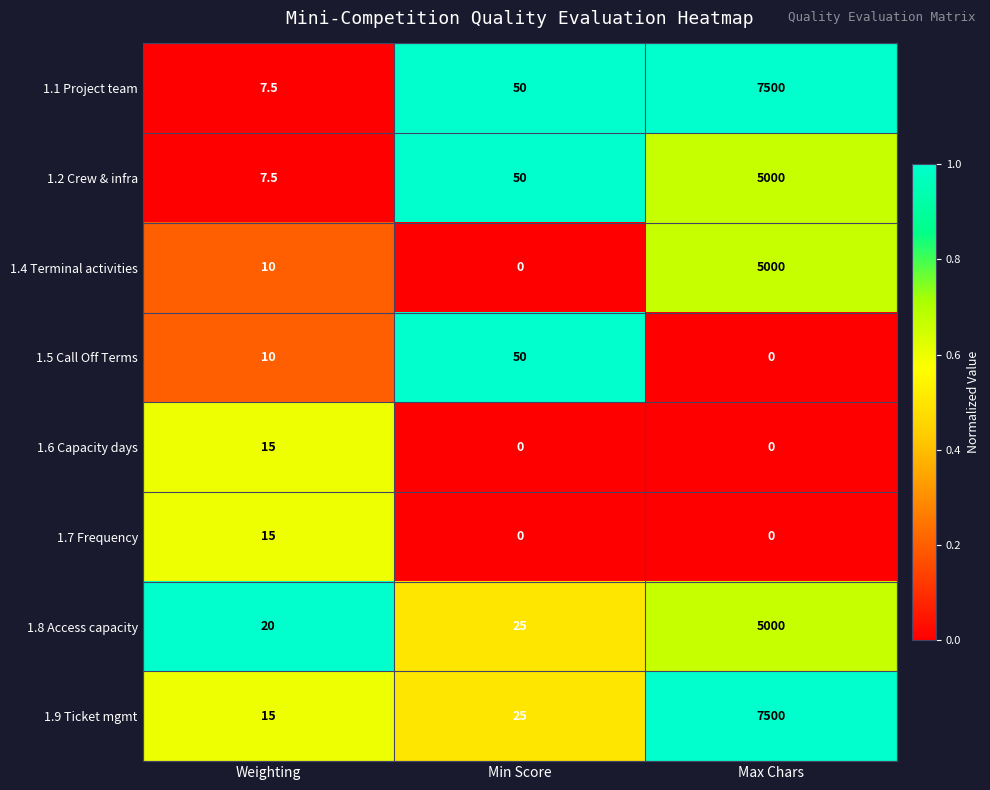

What is the greatest value displayed?

7500.0